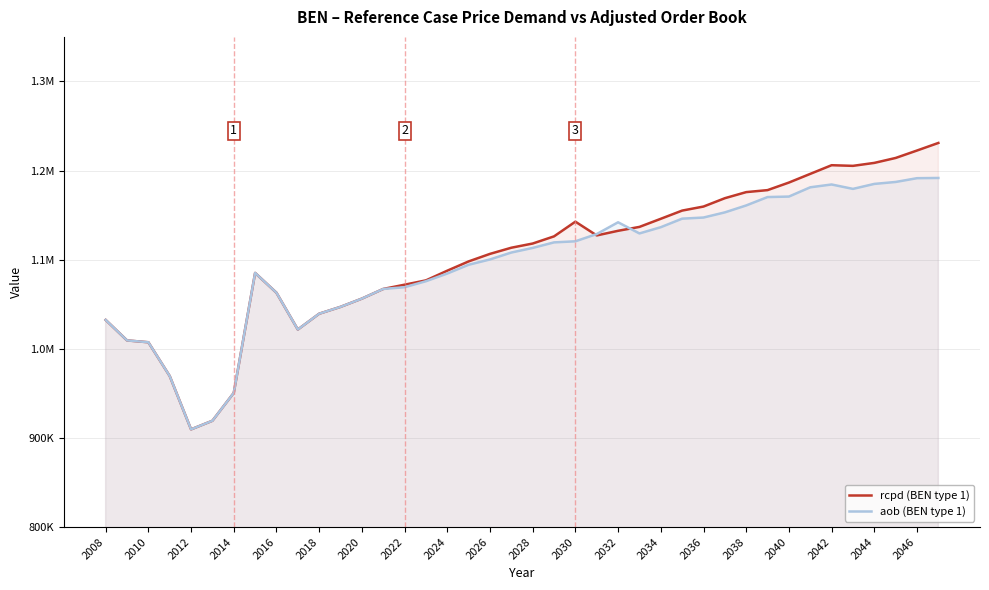

In aob (BEN type 1), how many points are lower than both neighbors (excluding endpoints)?

4